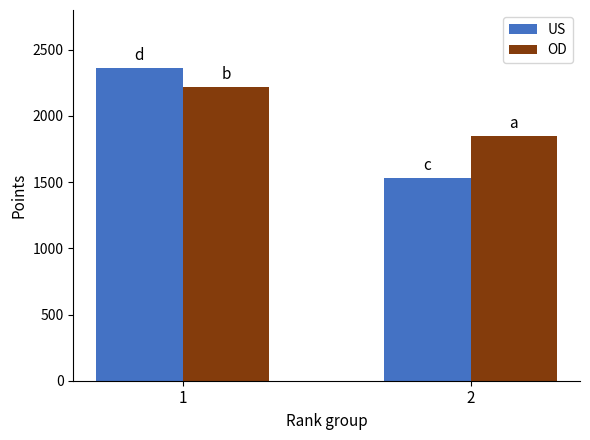

At which category is the sum across all series the highest?

1